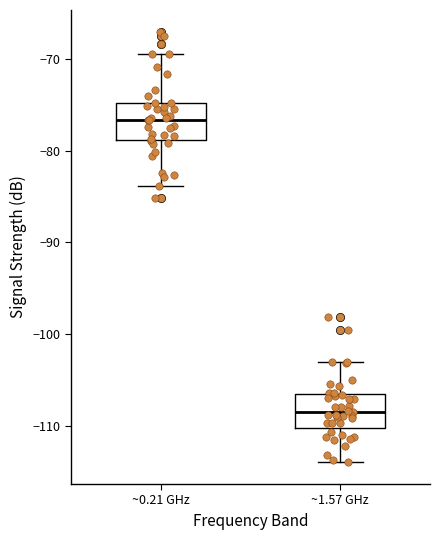

Reading left to right, read every box against the y-axis: the position of its median line, the range the box covers, and the ends of its whiskers. The values are not printed on the chart, so give them approximately, as read against the axis.

~0.21 GHz: median -77, box -79 to -75, whiskers -84 to -69
~1.57 GHz: median -108, box -110 to -106, whiskers -114 to -103